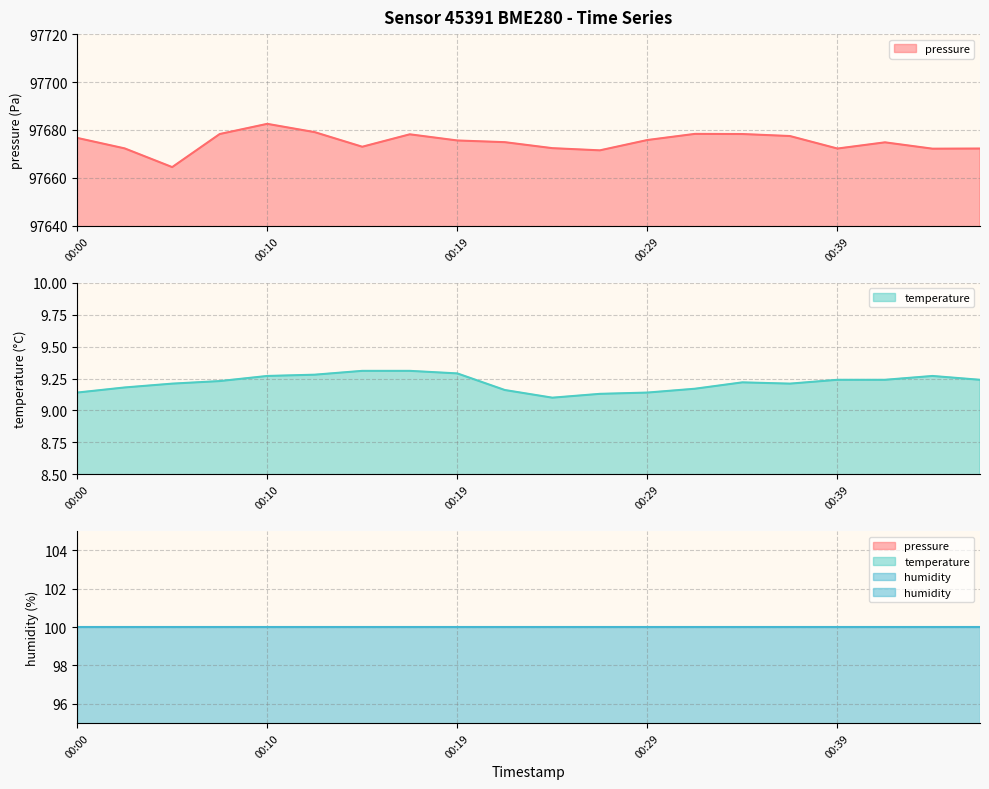

Where is pressure nearest to the value 97673?

00:14